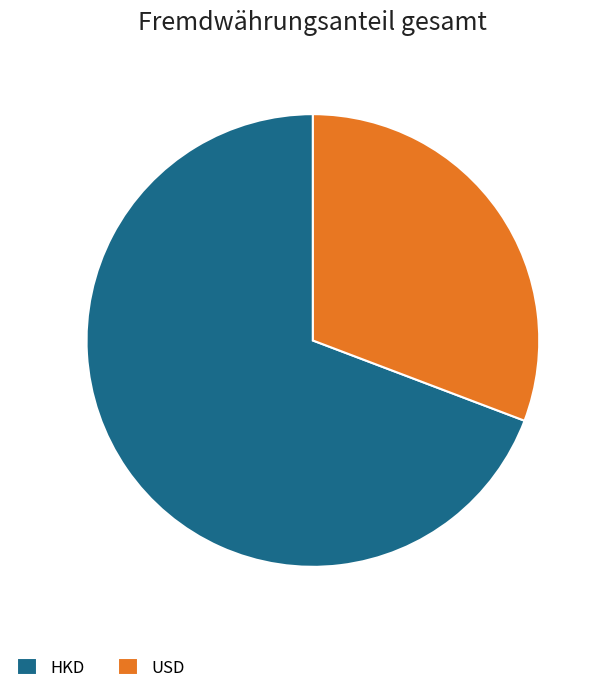

Rank the categories by value from lowest to highest.

USD, HKD